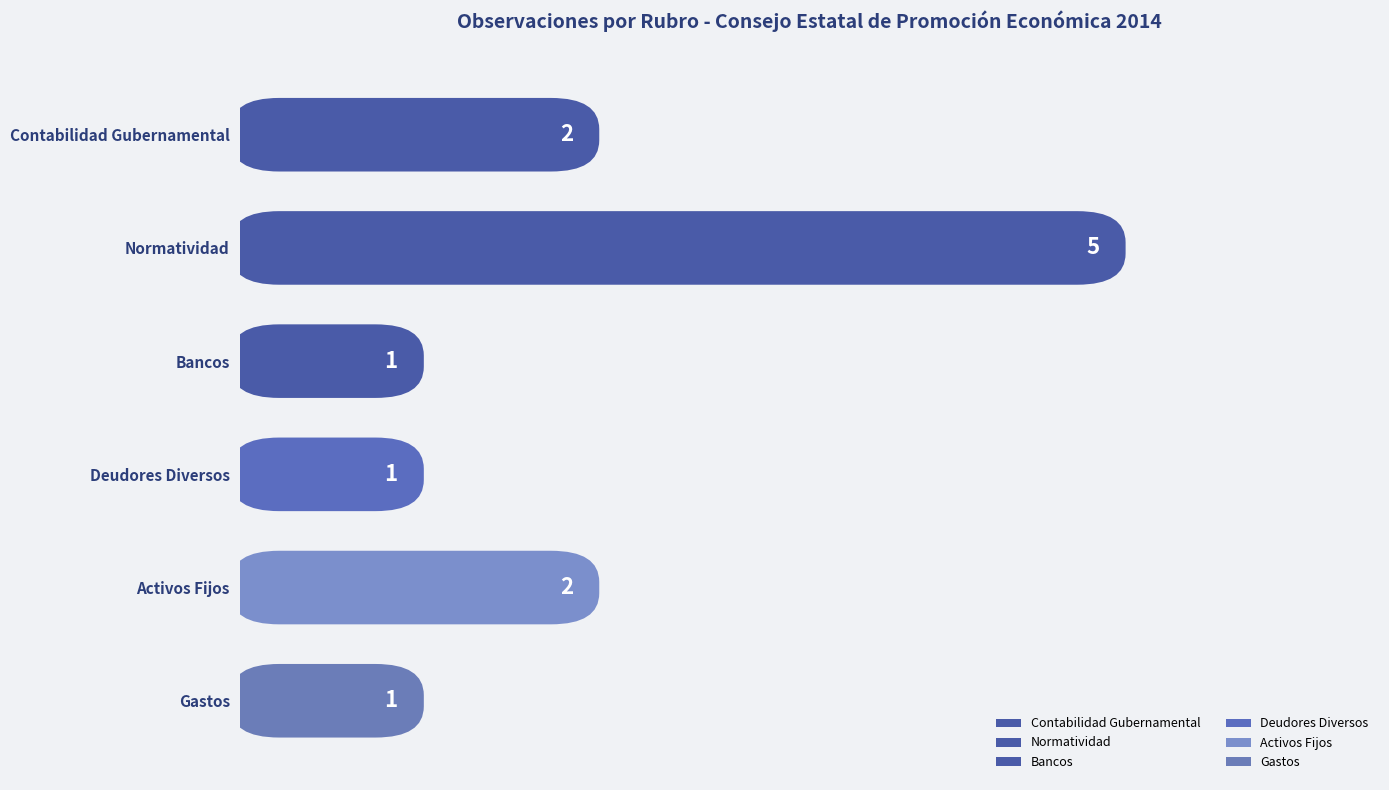

How many values are below 2?

3